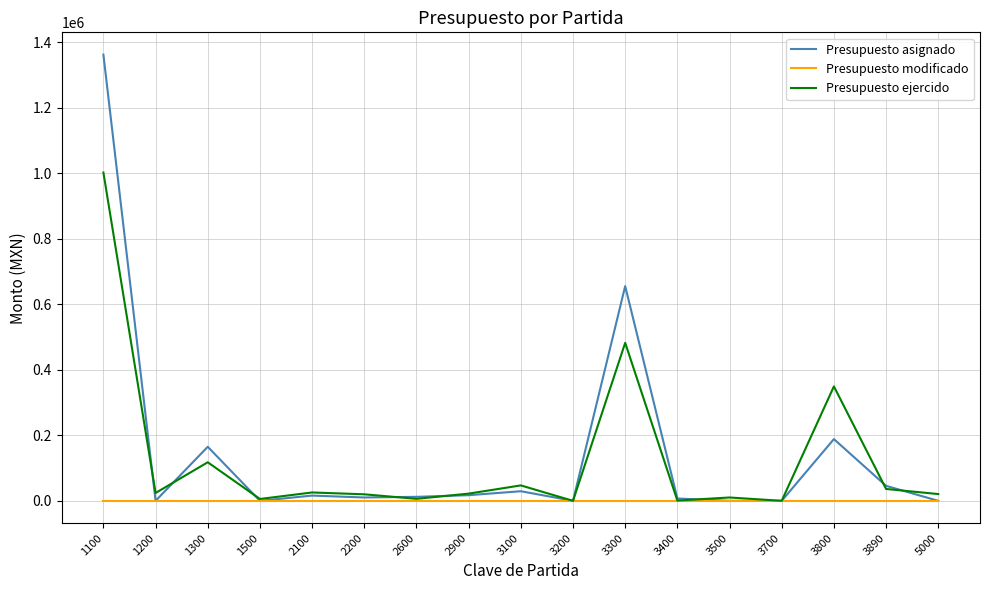

The value of Presupuesto ejercido at 3800 is 461868. True or false?

False